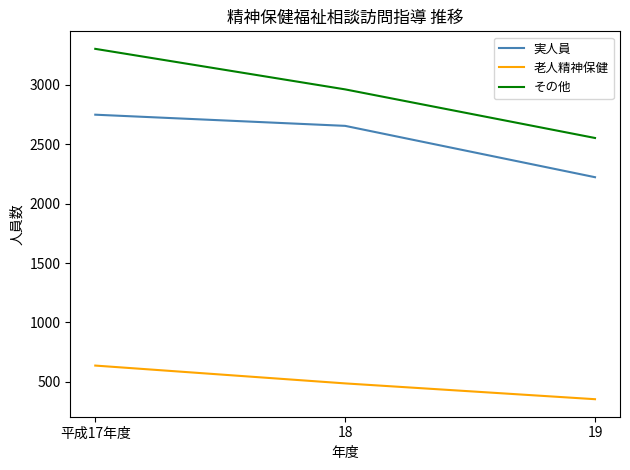

Which label corresponds to the largest value in the chart?

平成17年度